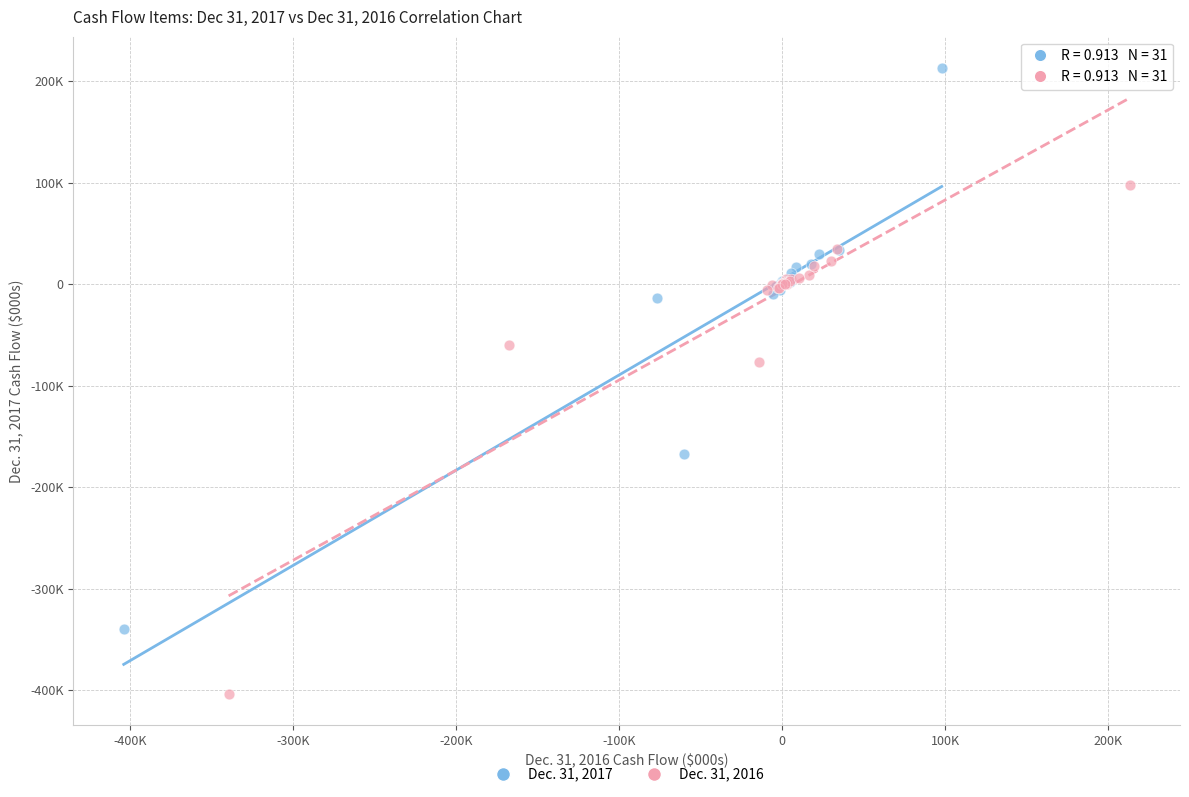

Which series contains the highest Y value?

Dec. 31, 2017